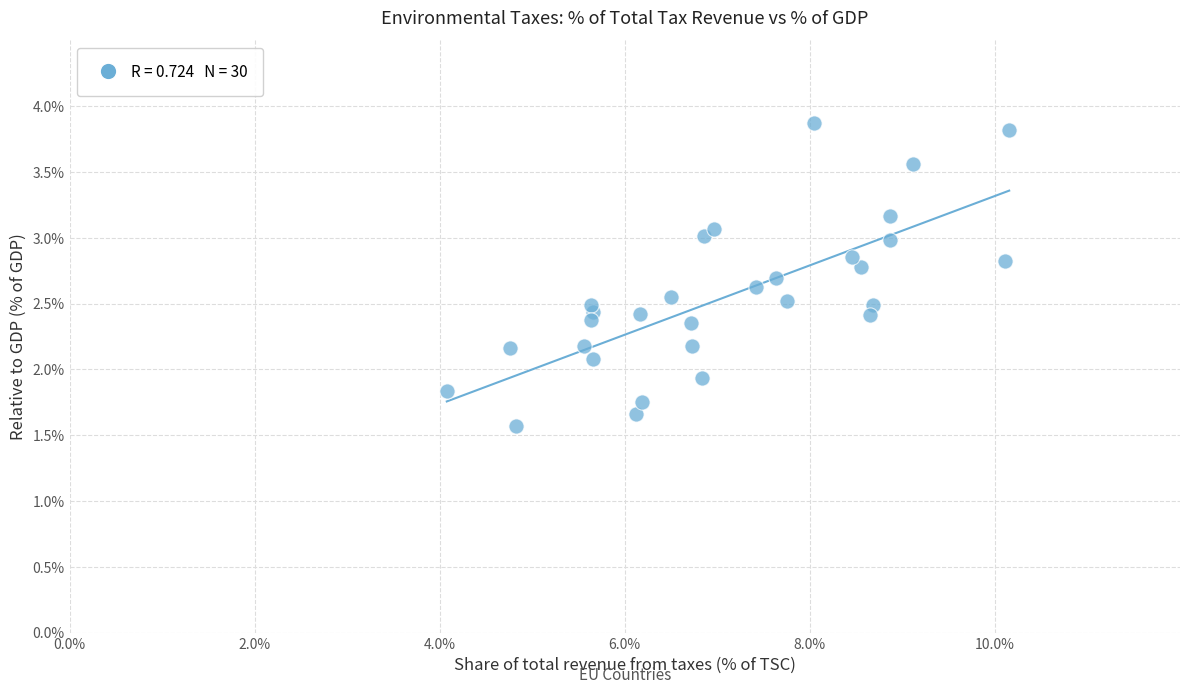

What is the range of Y values (max minus min)?

2.3